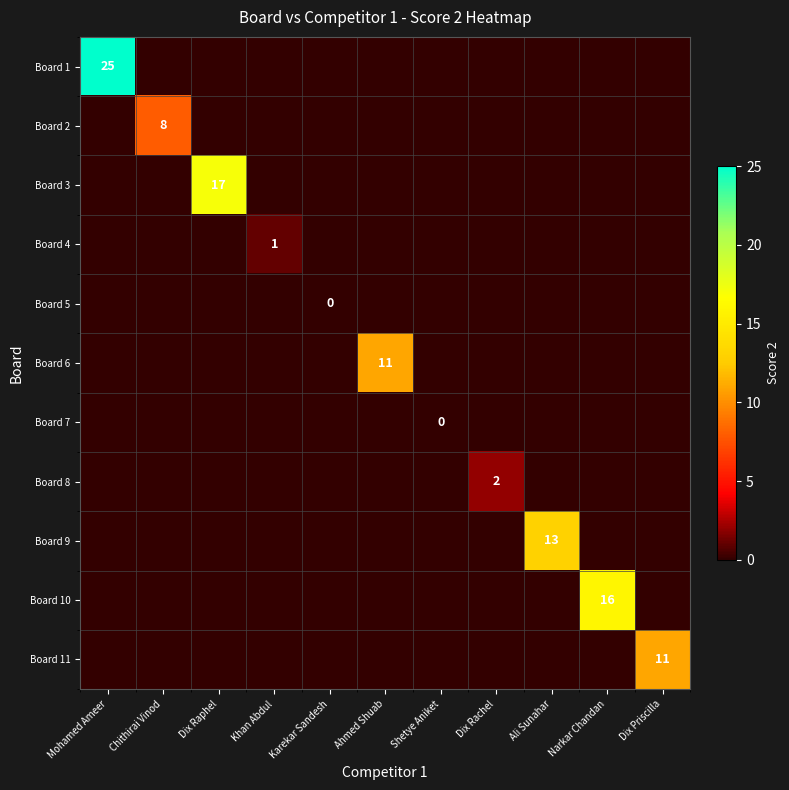

At Khan Abdul, list the series in order from largest to smallest.

Board 4, Board 1, Board 2, Board 3, Board 5, Board 6, Board 7, Board 8, Board 9, Board 10, Board 11